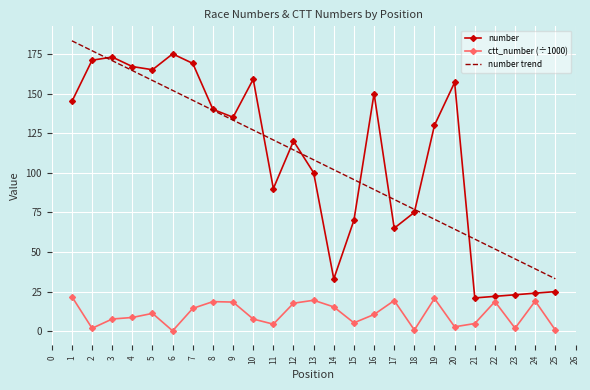

Which series has the widest spread of values?

number